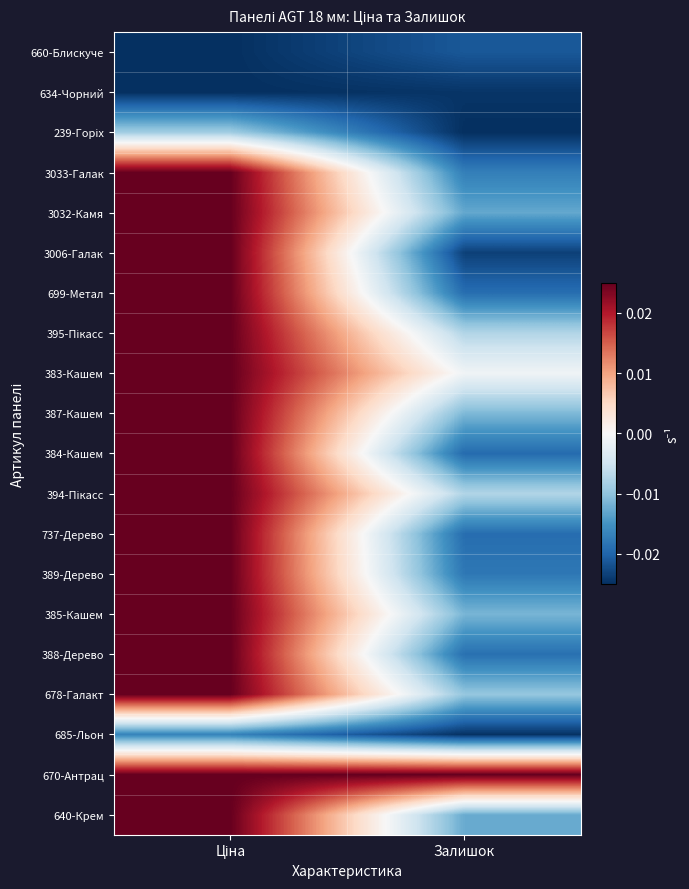

How many categories are shown in the chart?

2